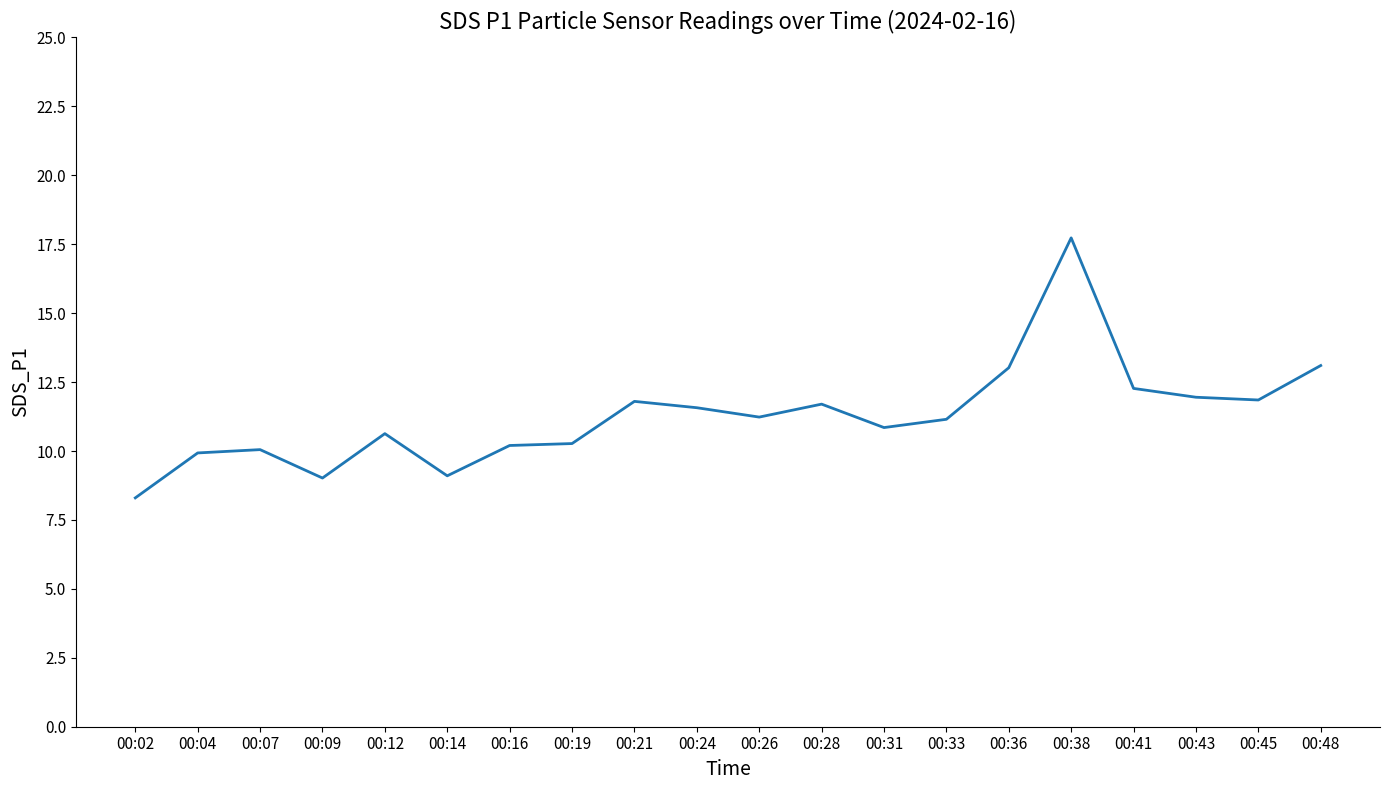

What is the change in value from 00:09 to 00:48?

+4.1